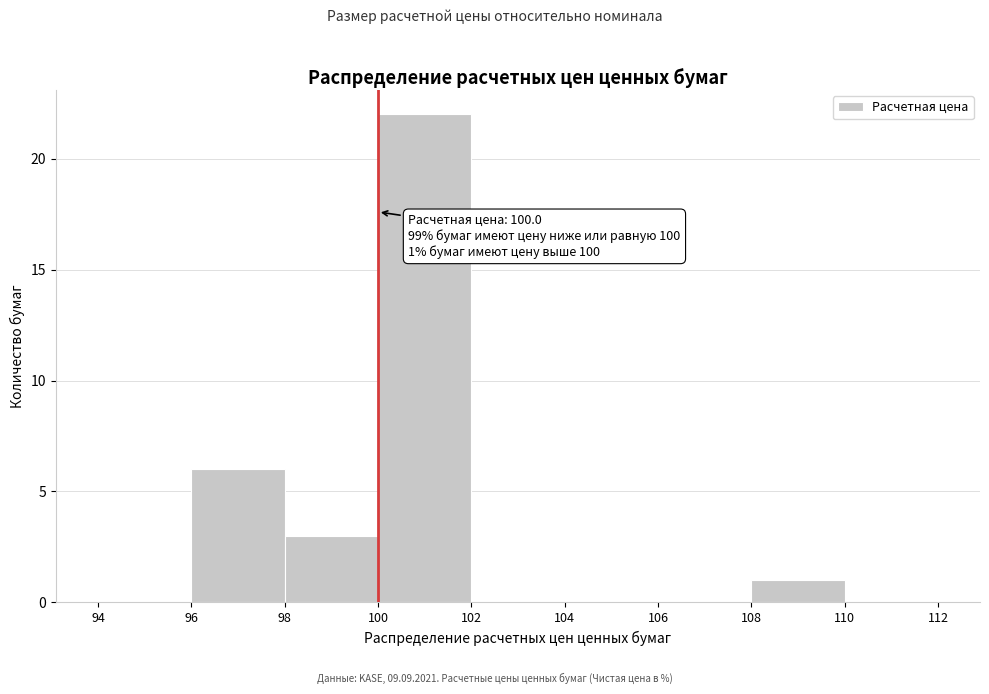

Over which range of the x-axis is the bar tallest?

100 to 102